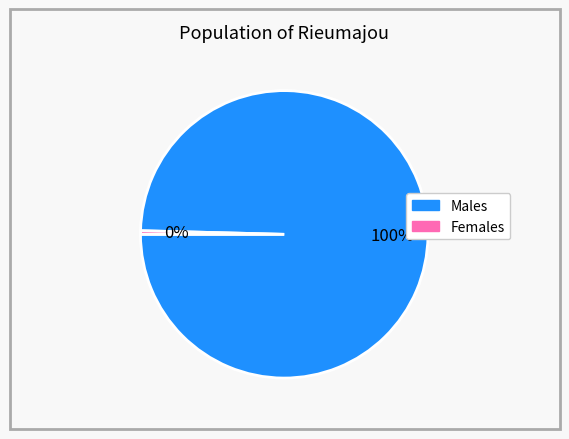

To the nearest percent, what is the average slice percentage?

50%